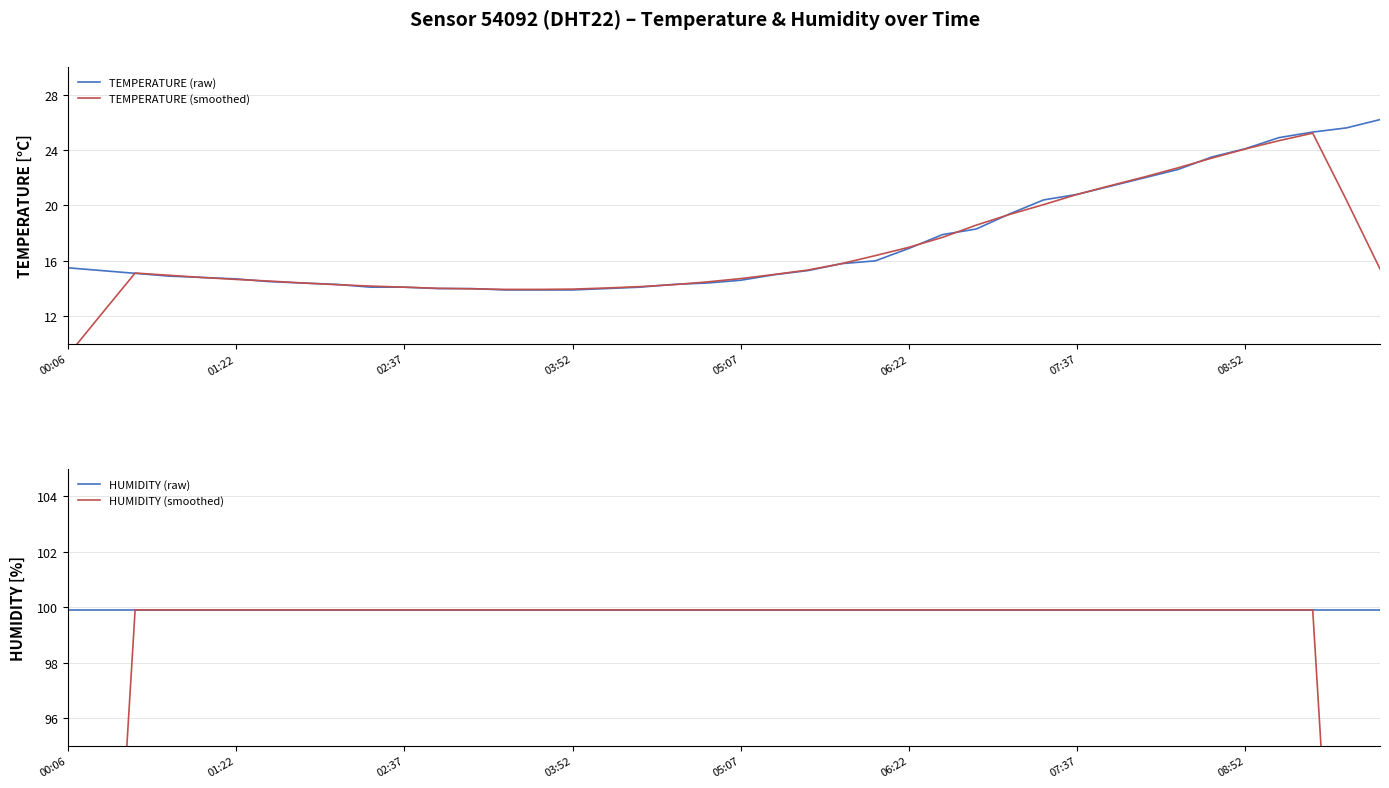

Is it true that TEMPERATURE (smoothed) equals 7.7 at 16?

False